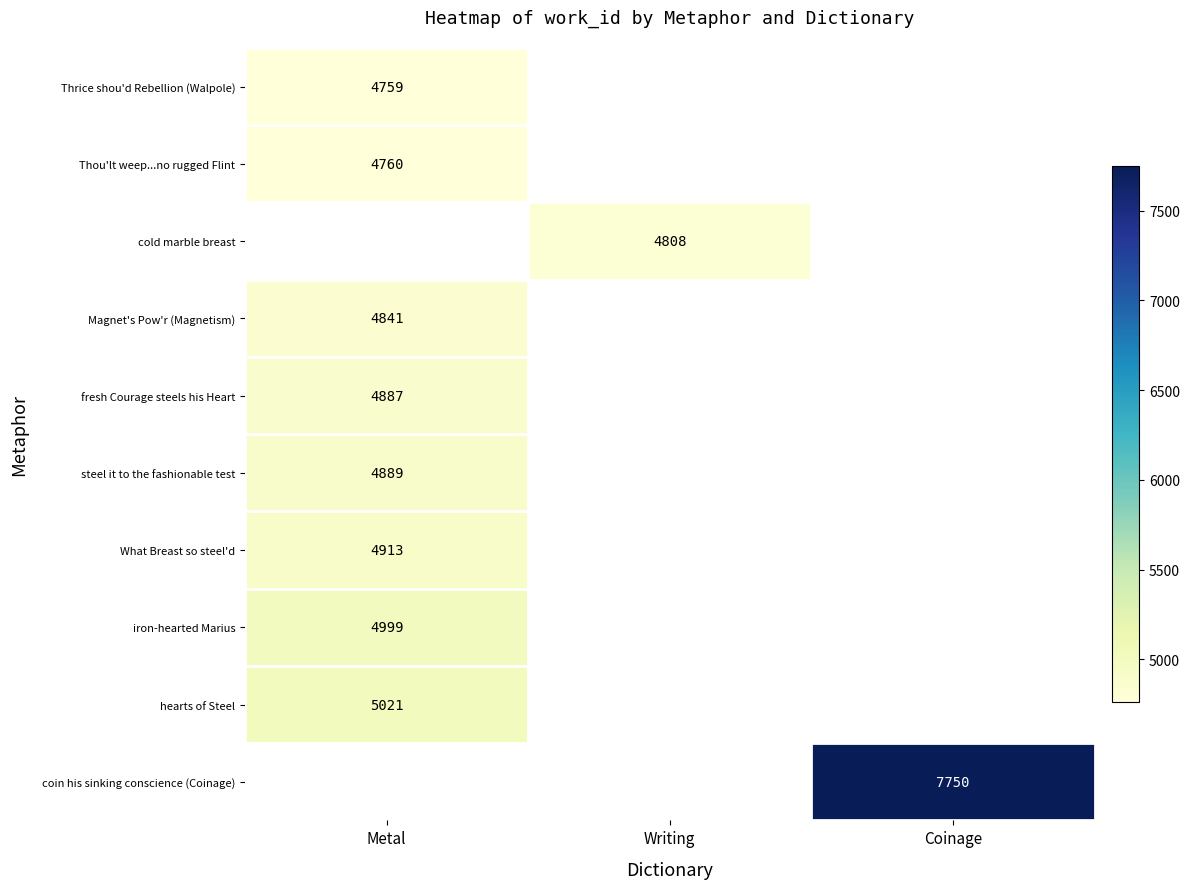

True or false: Thrice shou'd Rebellion (Walpole) has a value of 8011 at Metal.

False